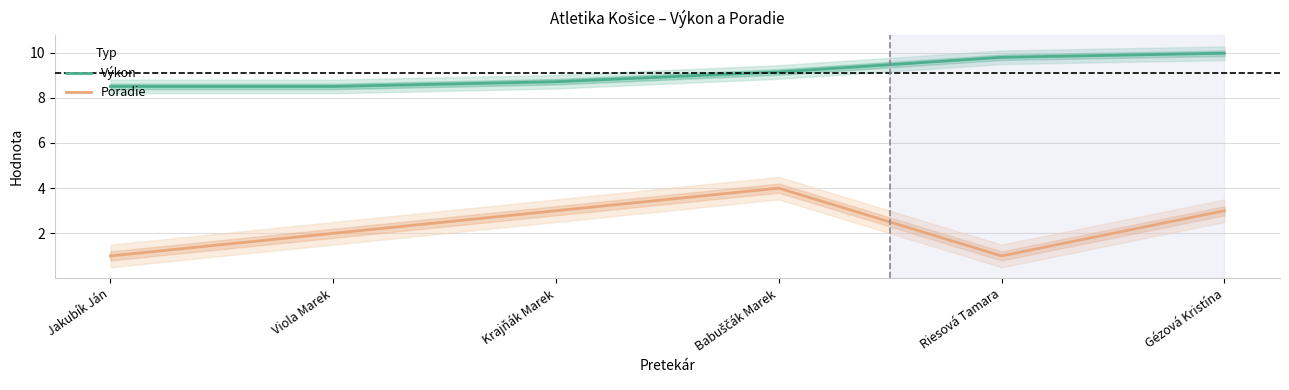

Reading left to right, list all the values displayed in this chart.

Výkon: Jakubík Ján=8.5	Viola Marek=8.5	Krajňák Marek=8.7	Babuščák Marek=9.1	Riesová Tamara=9.8	Gézová Kristína=10.0
Poradie: Jakubík Ján=1.0	Viola Marek=2.0	Krajňák Marek=3.0	Babuščák Marek=4.0	Riesová Tamara=1.0	Gézová Kristína=3.0